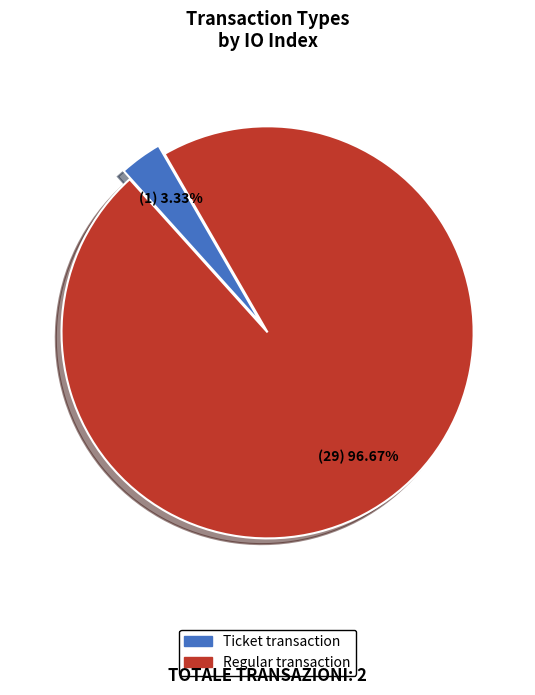

Between Regular and Ticket, which is larger?

Regular